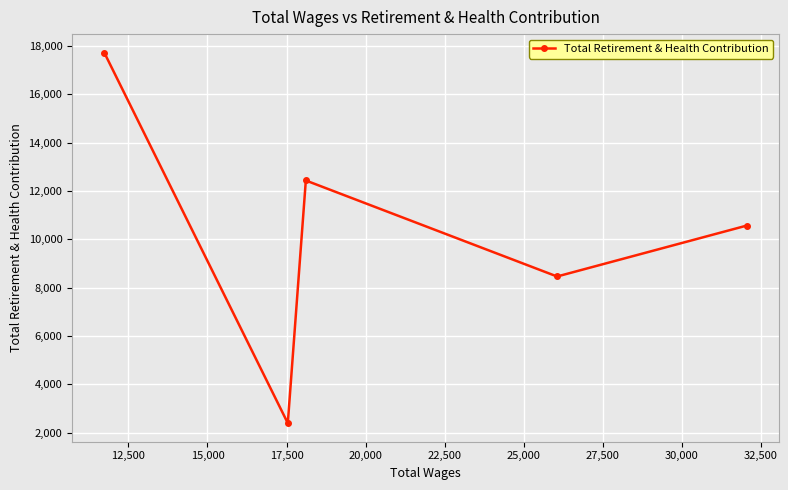

How many lines are shown in the chart?

1